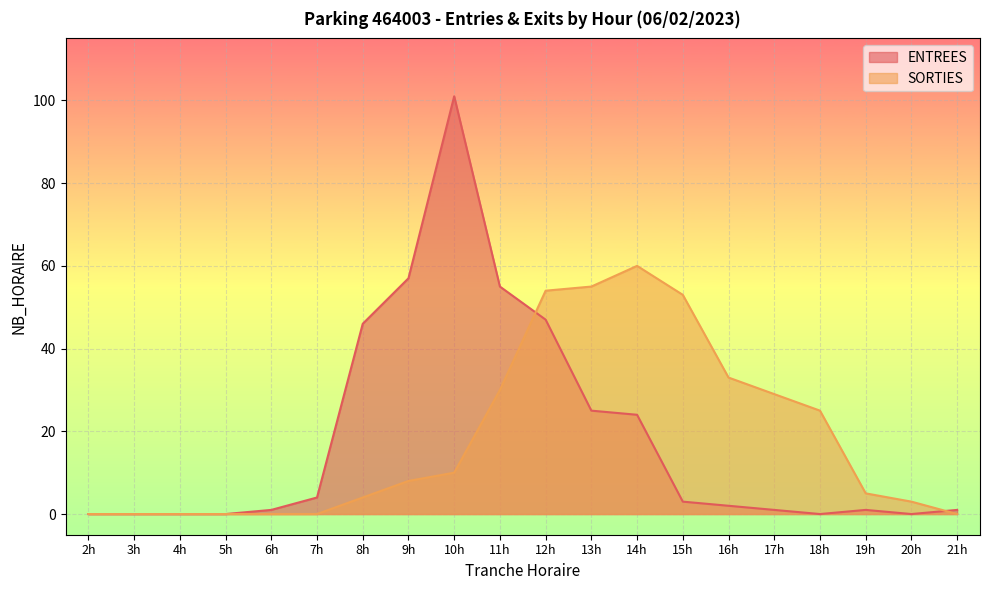

Which series has the widest spread of values?

ENTREES